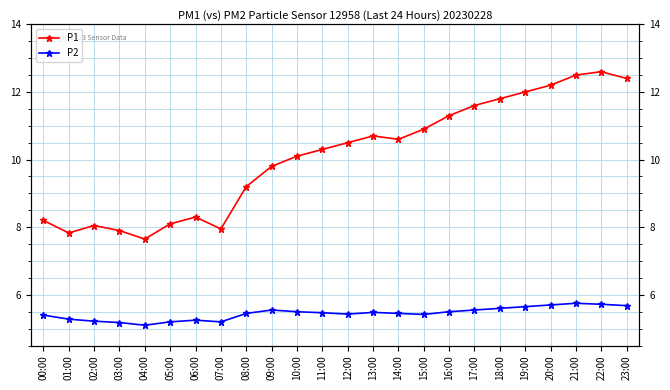

What is the maximum value shown in the chart?

12.6